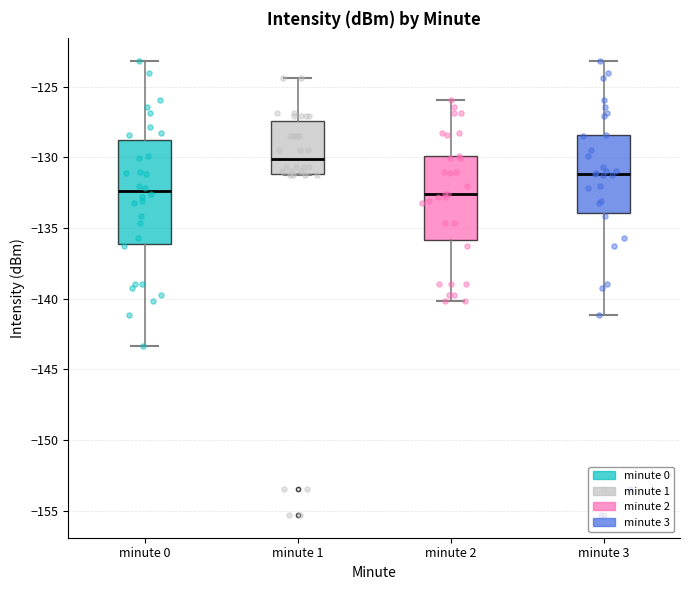

Which box is the tallest, from its lower edge to its upper edge?

minute 0